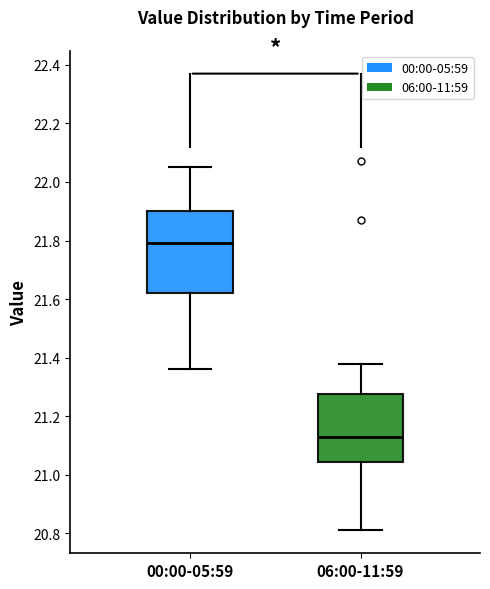

Reading left to right, transcribe this box plot: for each box, give where its median line is, the range the box spans, and where its two whiskers end, as read against the y-axis. The values are not printed on the chart, so give them approximately, as read against the axis.

00:00-05:59: median 21.80, box 21.62 to 21.90, whiskers 21.36 to 22.06
06:00-11:59: median 21.14, box 21.04 to 21.28, whiskers 20.82 to 21.38